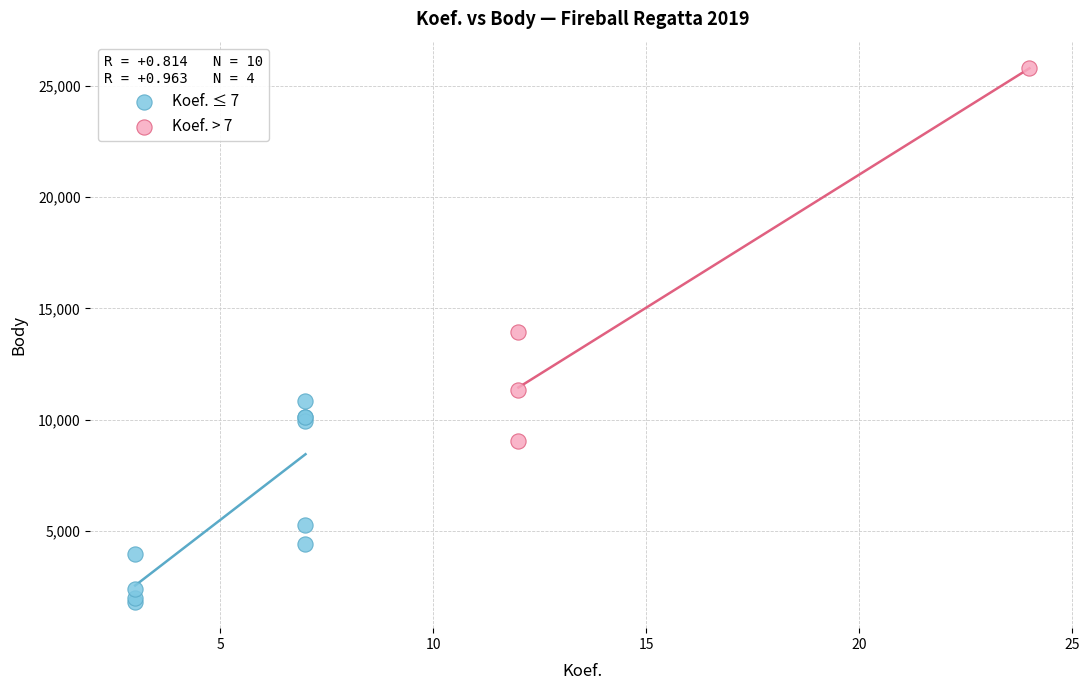

What are all the series names shown in the legend?

Koef. ≤ 7, Koef. > 7